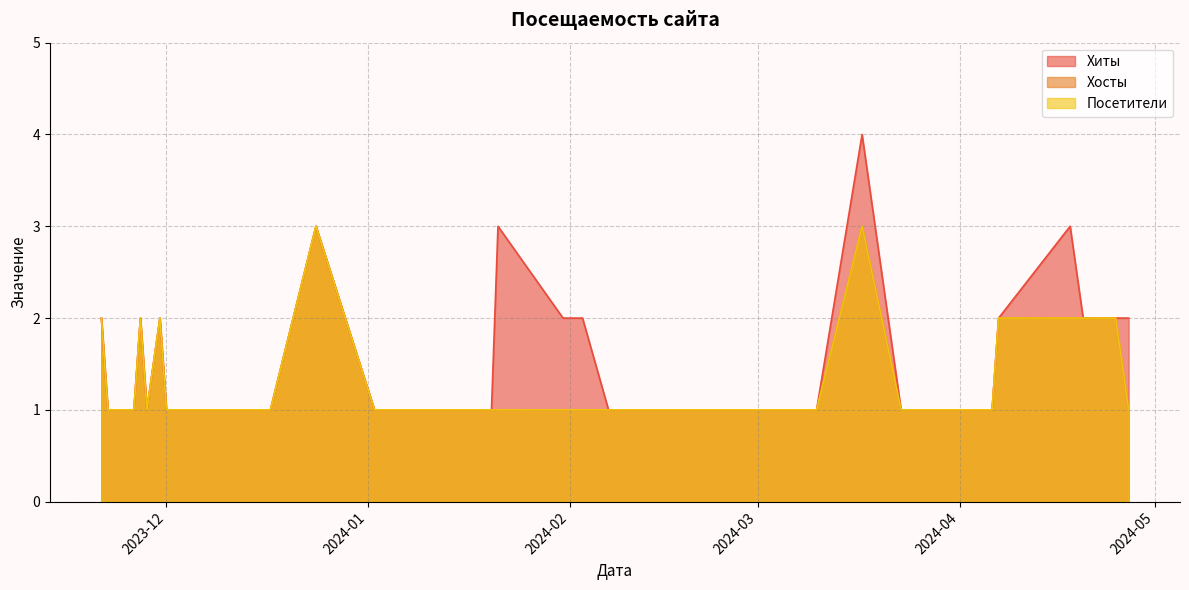

What position from the right is 2023-11-28?

6